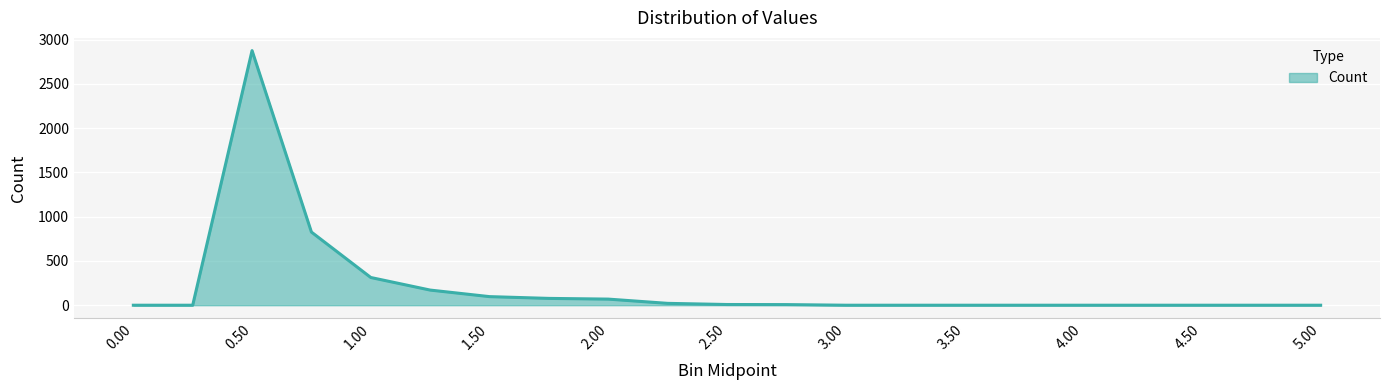

What is the difference between the maximum and minimum values?

2875